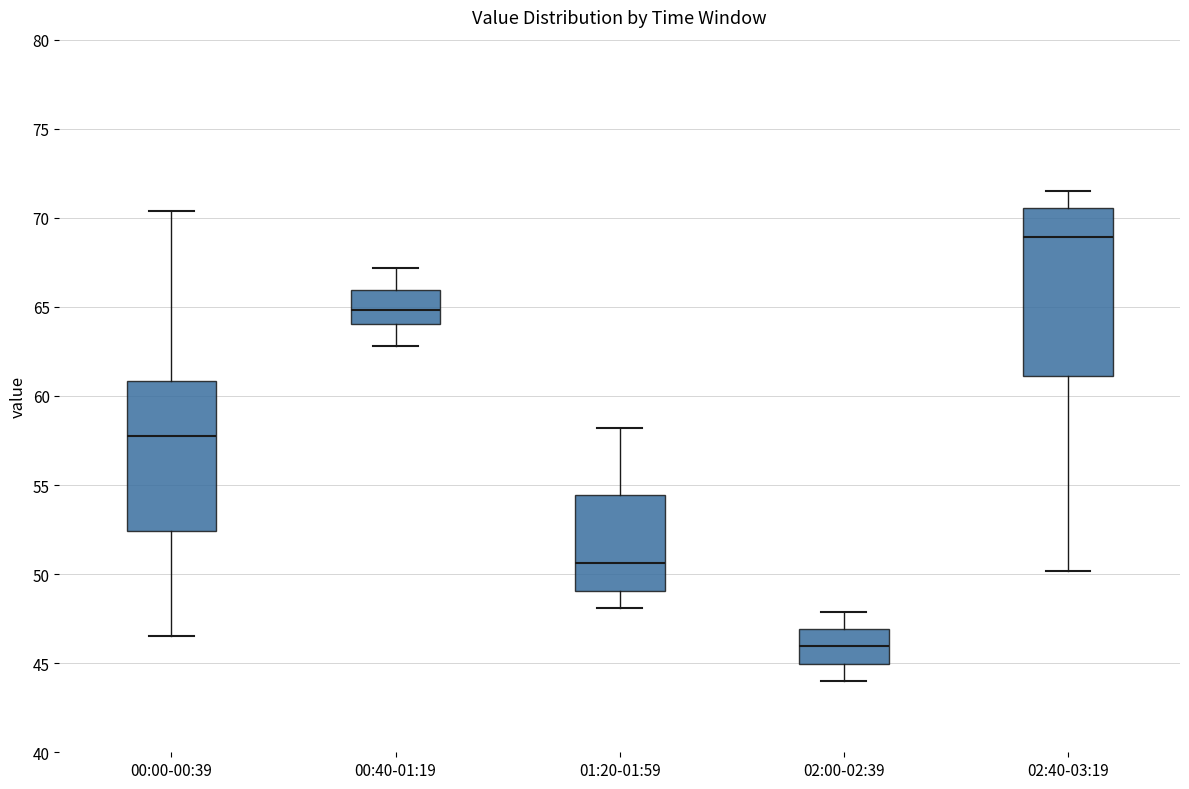

Reading left to right, transcribe this box plot: for each box, give where its median line is, the range the box spans, and where its two whiskers end, as read against the y-axis. The values are not printed on the chart, so give them approximately, as read against the axis.

00:00-00:39: median 58.0, box 52.5 to 61.0, whiskers 46.5 to 70.5
00:40-01:19: median 65.0, box 64.0 to 66.0, whiskers 63.0 to 67.0
01:20-01:59: median 50.5, box 49.0 to 54.5, whiskers 48.0 to 58.0
02:00-02:39: median 46.0, box 45.0 to 47.0, whiskers 44.0 to 48.0
02:40-03:19: median 69.0, box 61.0 to 70.5, whiskers 50.0 to 71.5